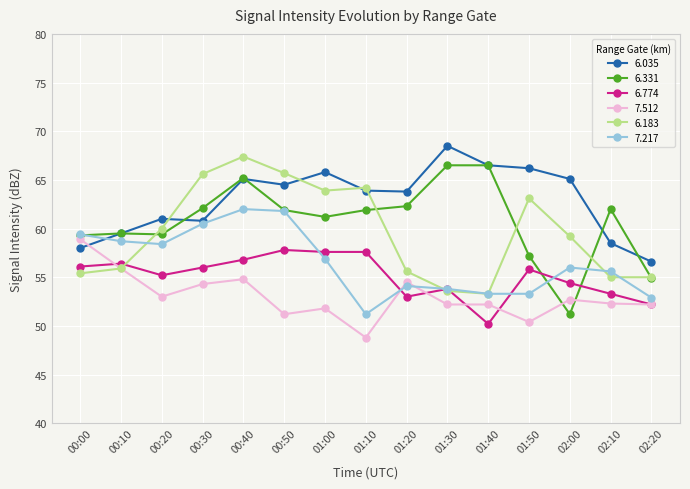

Between 00:50 and 01:10, which series saw the biggest shift?

7.217